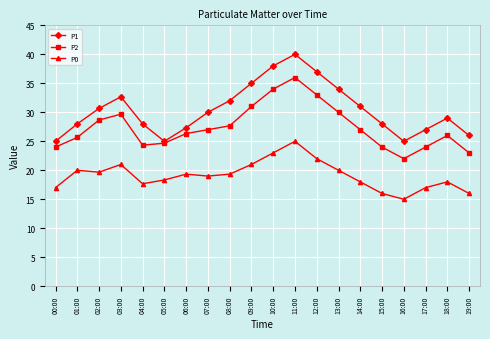

Count the number of categories in the chart.

20